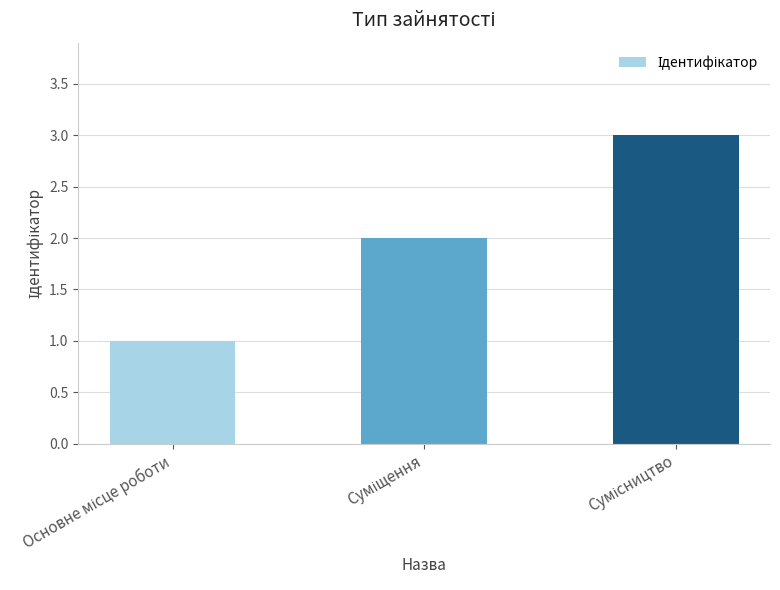

What is the difference between the maximum and minimum values?

2